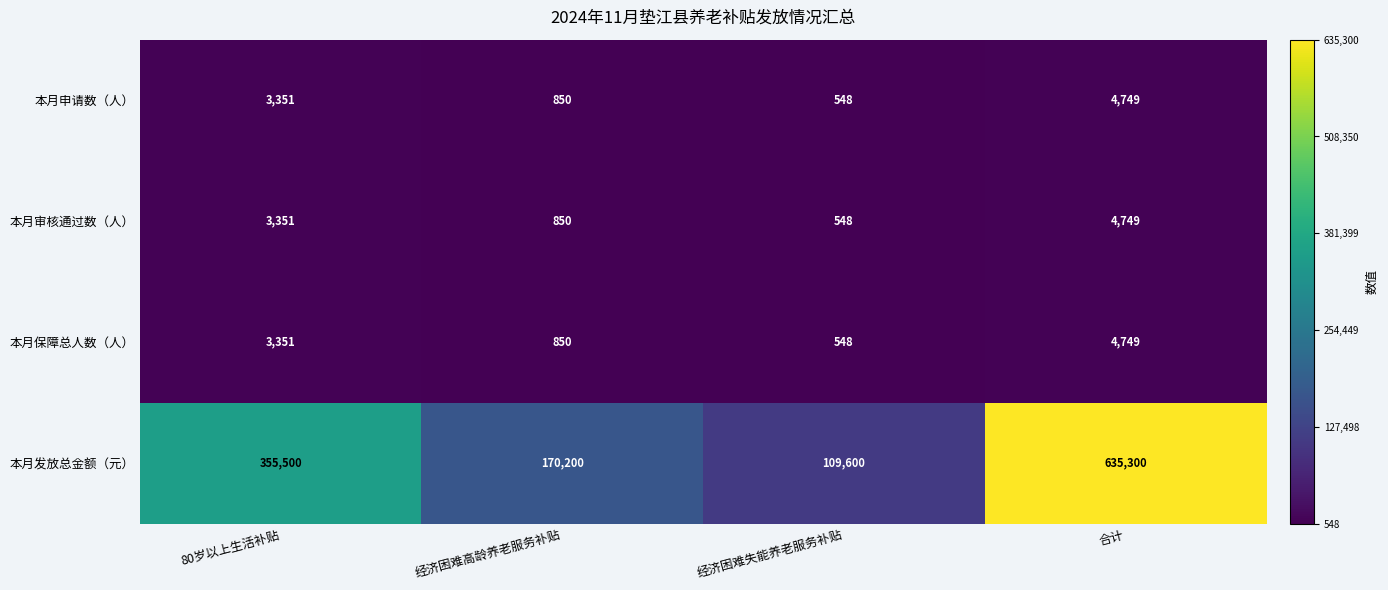

Which category has the lowest value across all series?

经济困难失能养老服务补贴